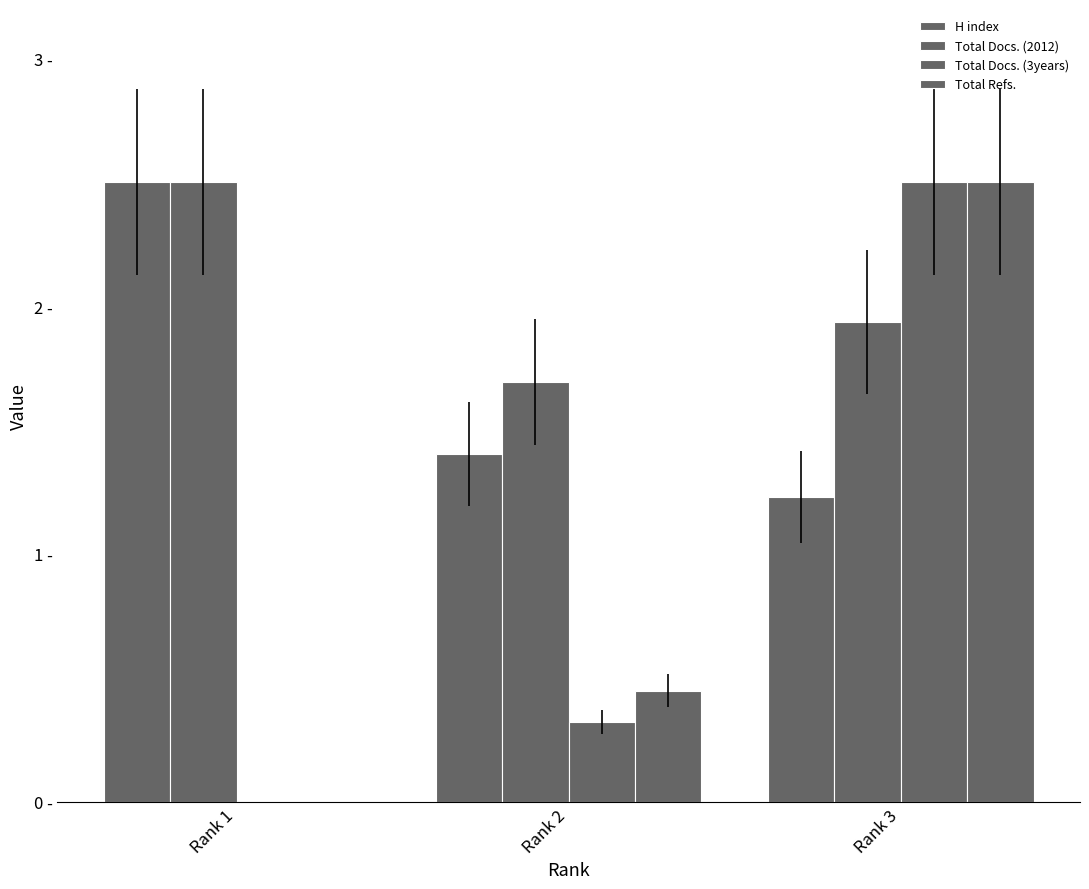

List the series in order of their peak value, lowest first.

H index, Total Docs. (2012), Total Docs. (3years), Total Refs.